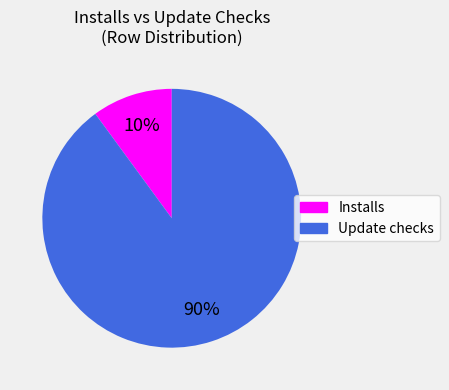

Rank the categories by value from lowest to highest.

Installs, Update checks